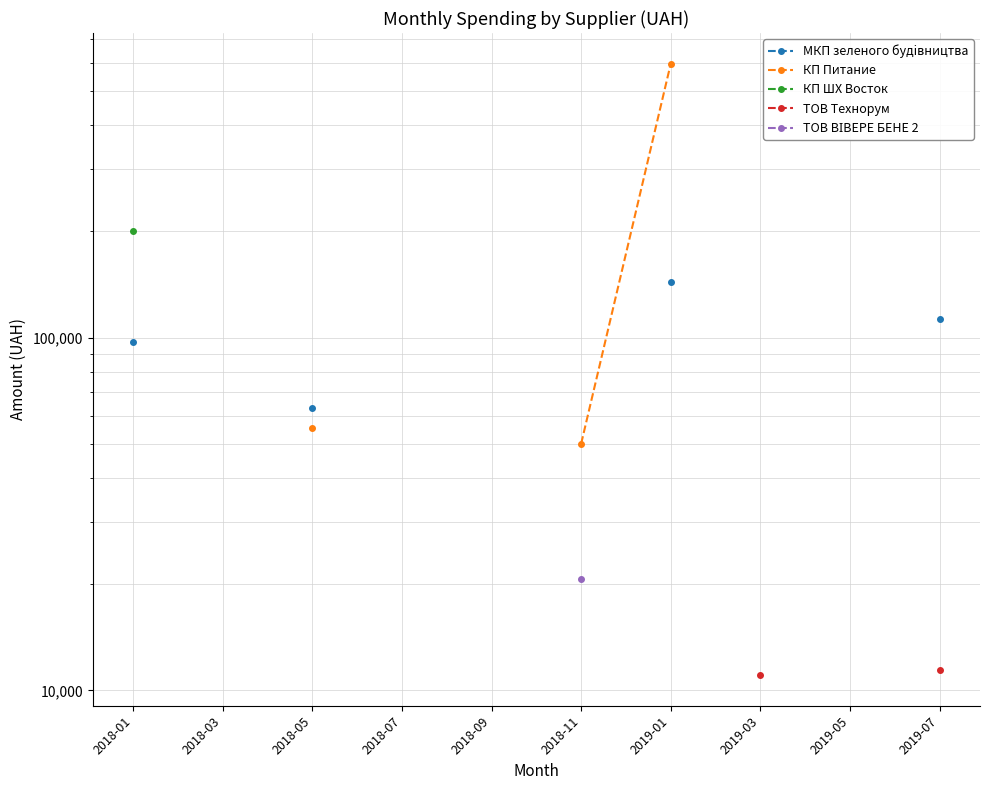

What is the difference between the highest and lowest values at 2018-05?

7789.8